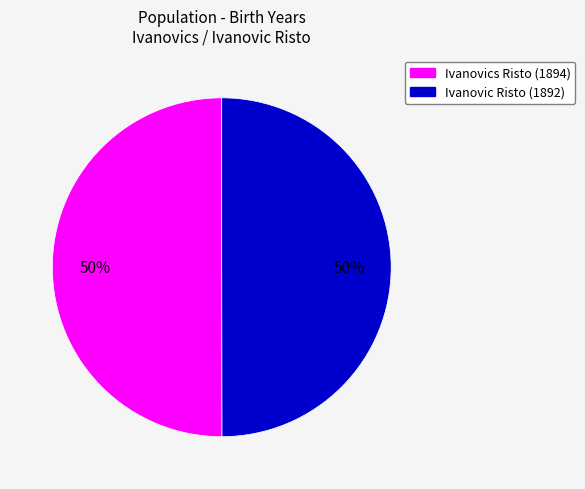

To the nearest percent, what is the average slice percentage?

50%